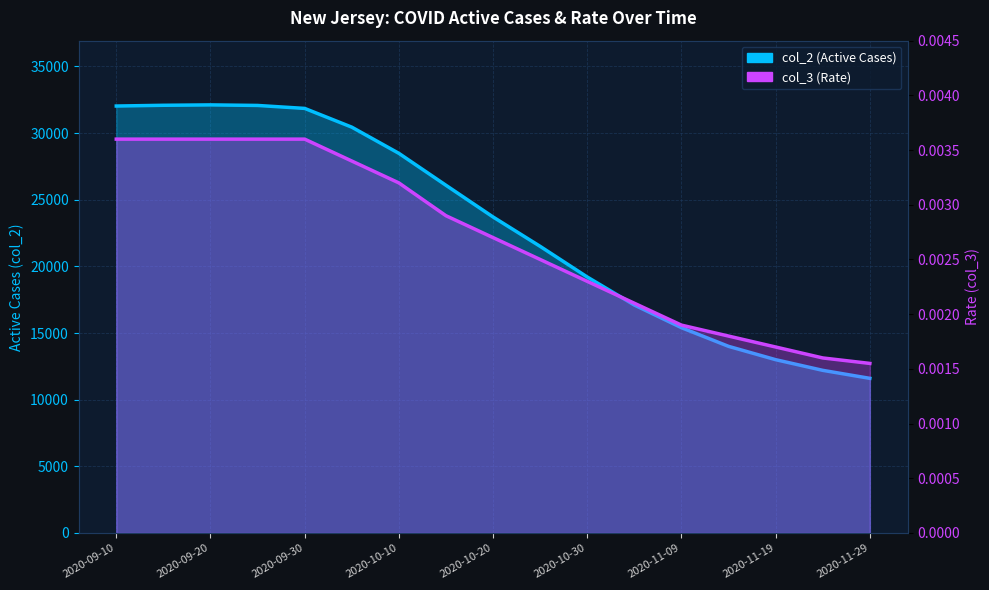

What is the label of the 5th point from the right?

2020-11-09